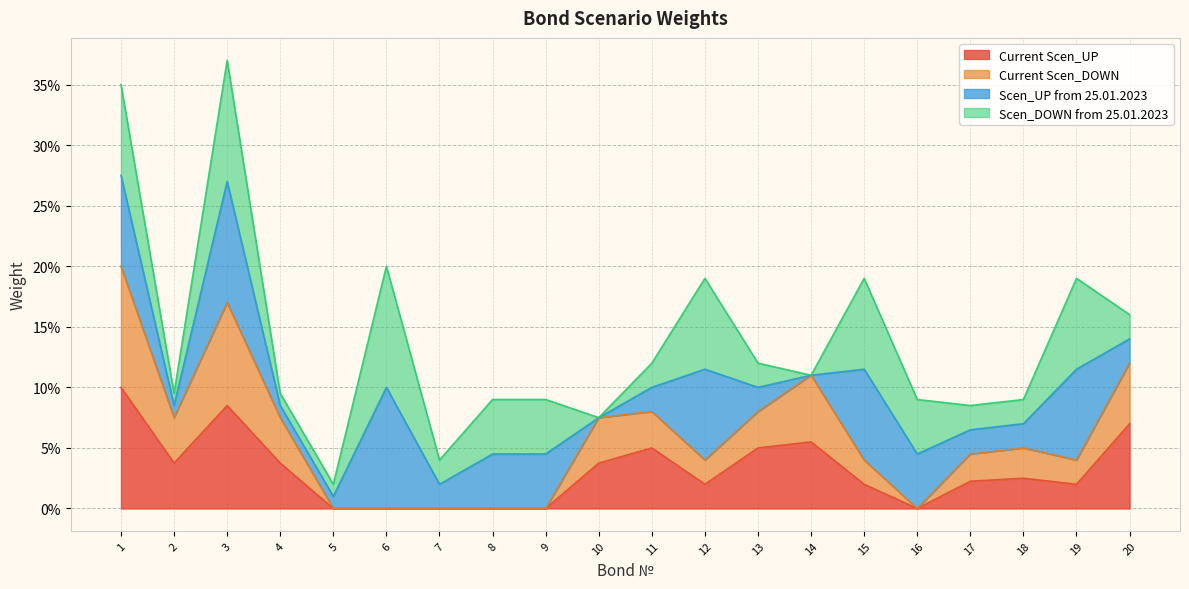

At which category does Current Scen_DOWN reach its first local valley?

2